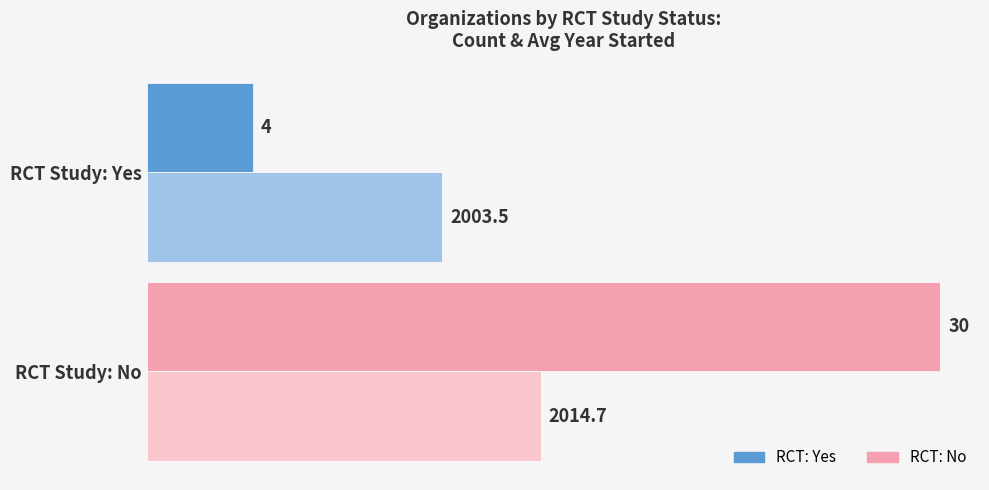

Which label corresponds to the smallest value in the chart?

RCT Study: Yes